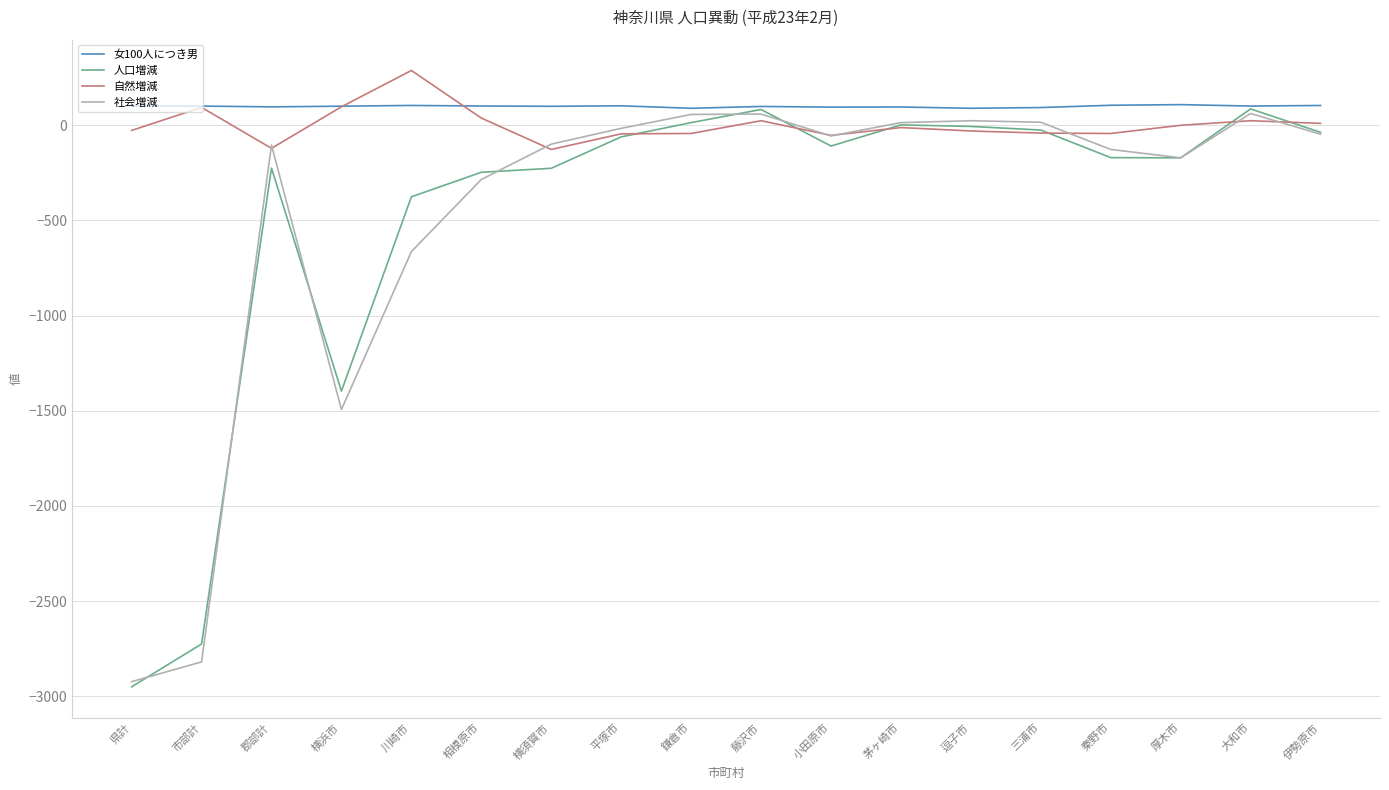

The value of 女100人につき男 at 相模原市 is 101.3. True or false?

True